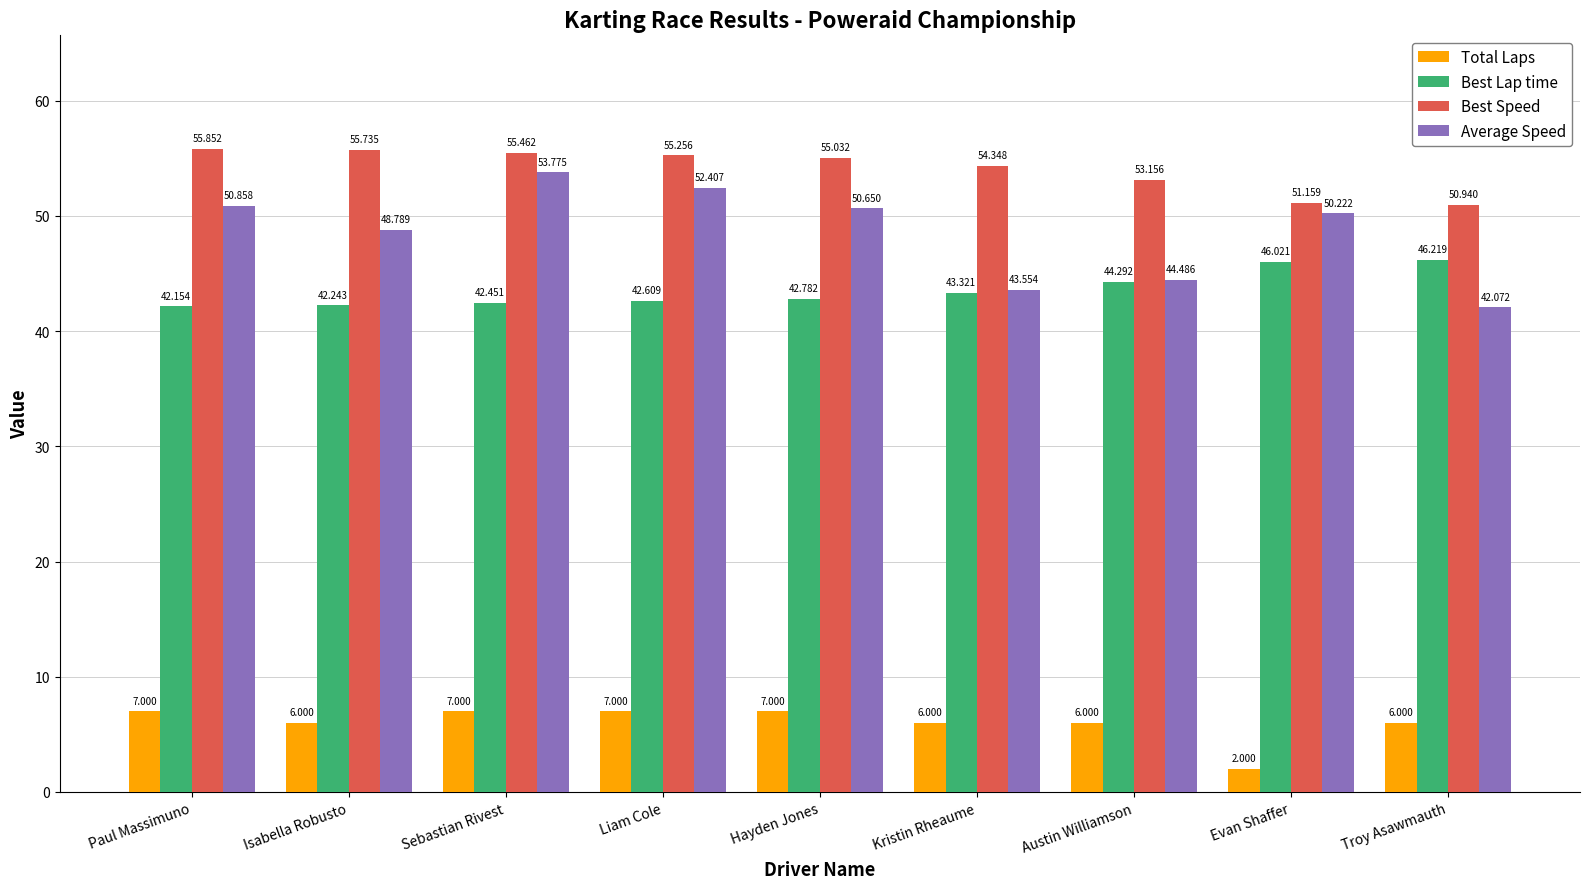

What position from the left is Isabella Robusto?

2